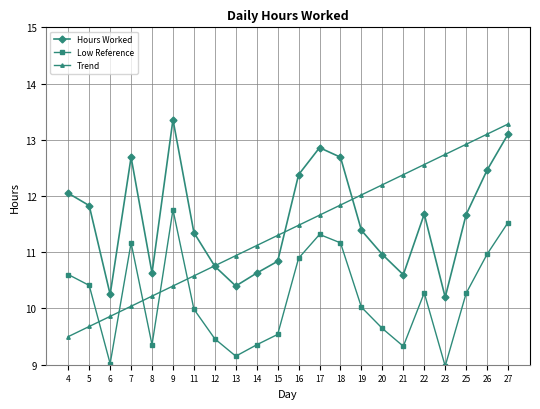

Is this an area chart (filled region under the line)?

No